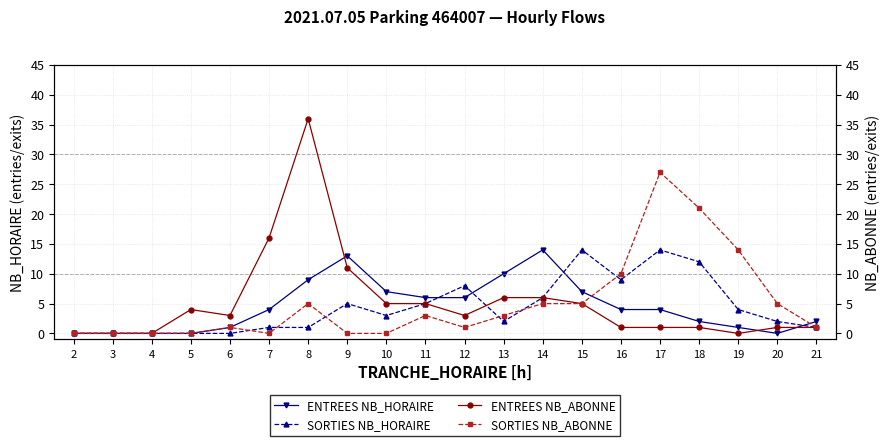

At which label does SORTIES NB_ABONNE reach its peak?

17